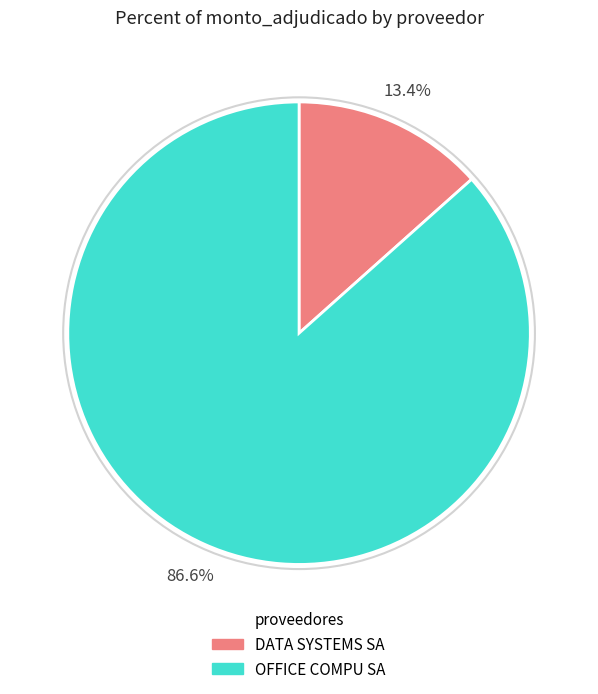

True or false: OFFICE COMPU SA accounts for 77% of the total.

False